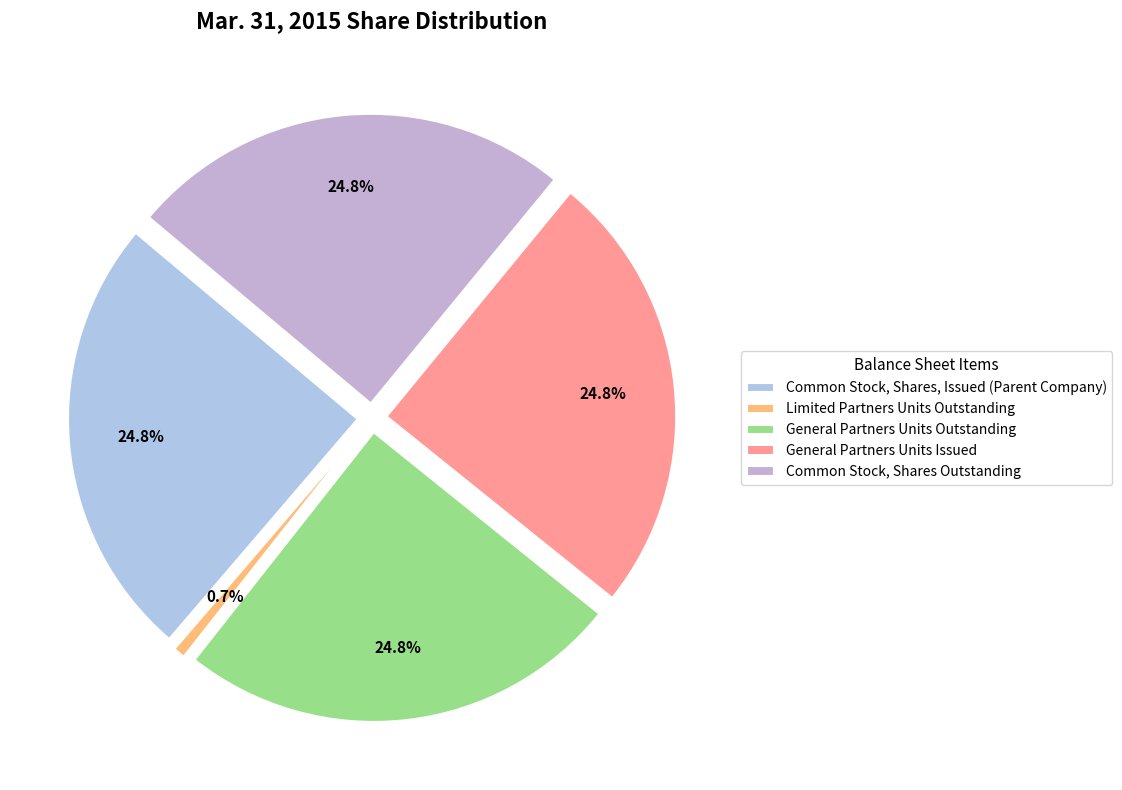

How many slices are in this pie chart?

5